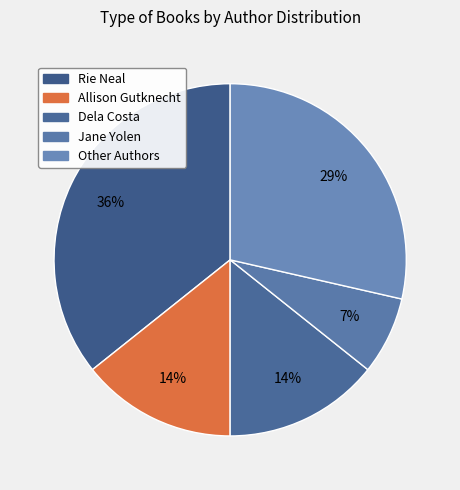

To the nearest percent, what is the difference between the largest and smallest slice percentages?

29%